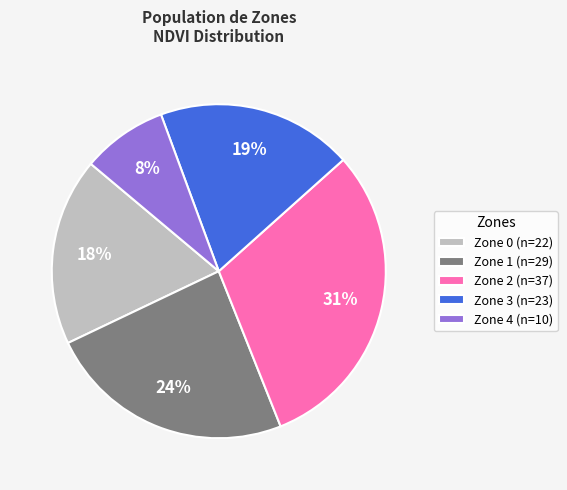

Rank the categories by value from lowest to highest.

Zone 4, Zone 0, Zone 3, Zone 1, Zone 2